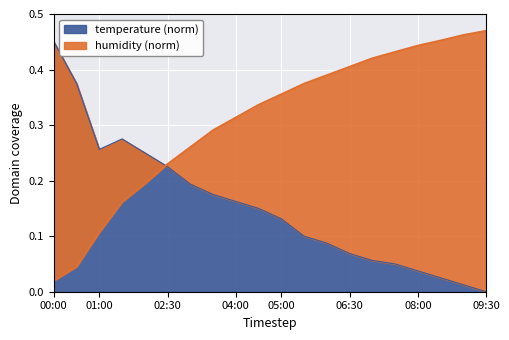

Is the value of temperature at 09:00 greater than the value of humidity at 03:00?

No